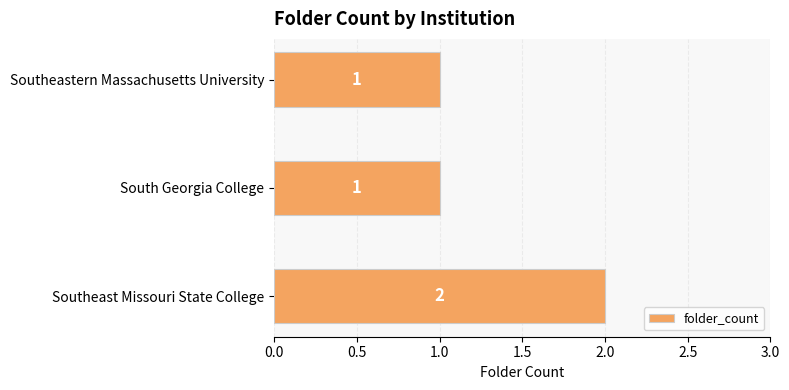

What is the sum of the values at Southeast Missouri State College and Southeastern Massachusetts University?

3